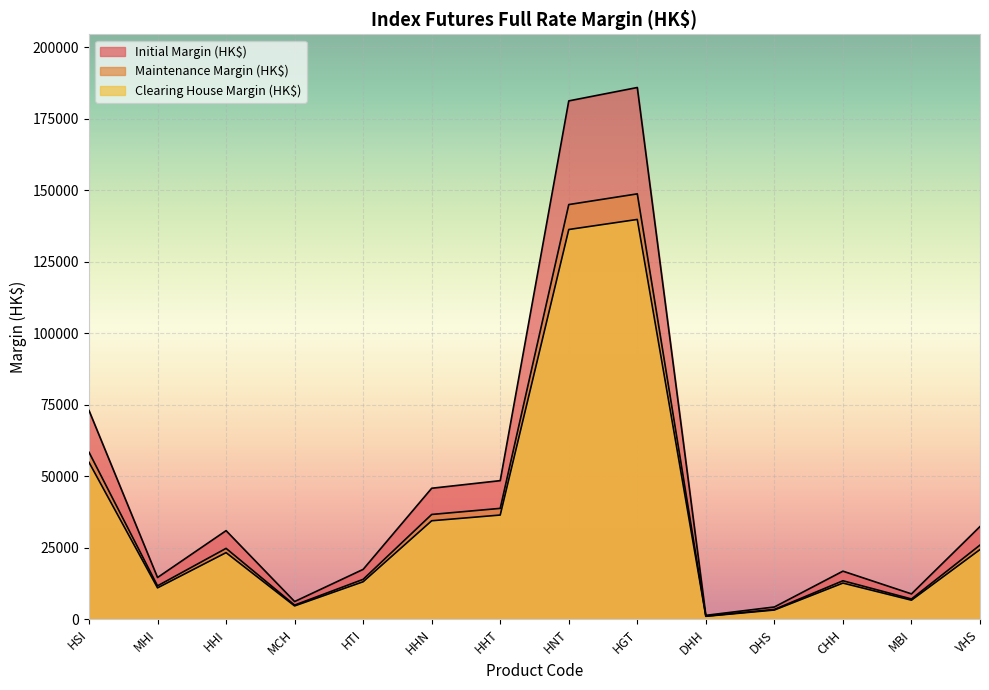

Which label corresponds to the largest value in the chart?

HGT